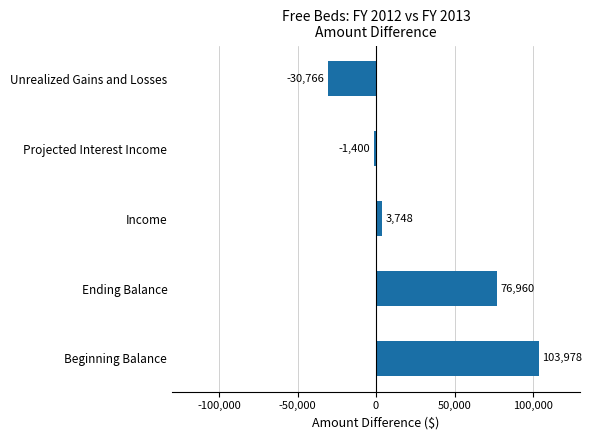

Reading bottom to top, extract all data points from this chart.

103978	76960	3748	-1400	-30766